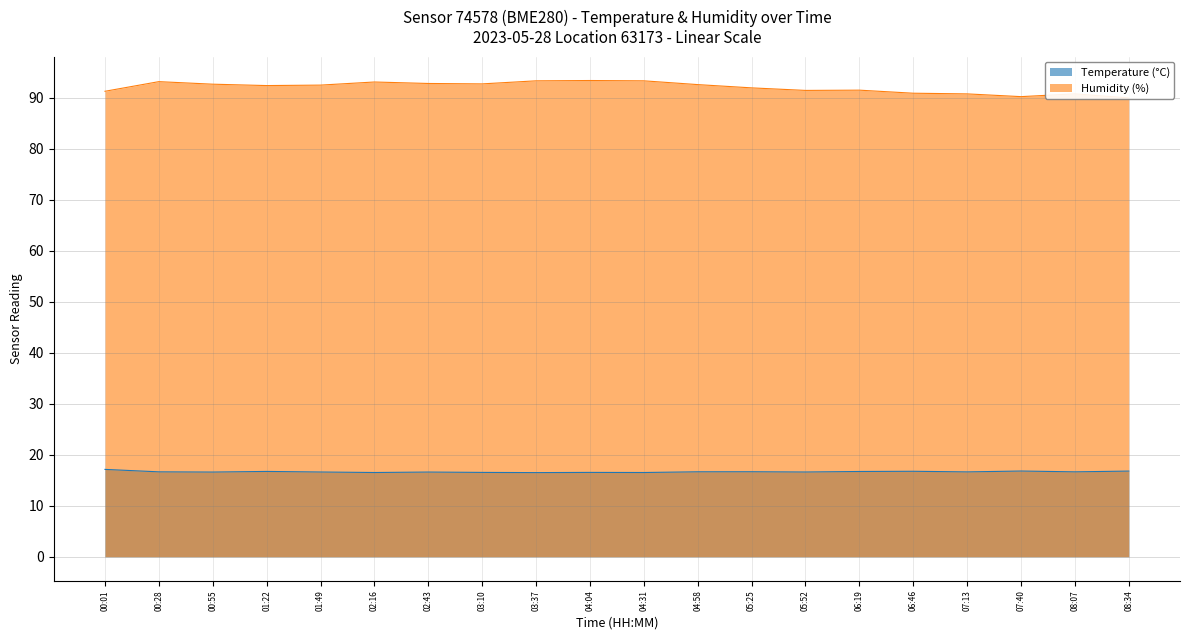

True or false: Temperature (°C) and Humidity (%) cross at least once.

False